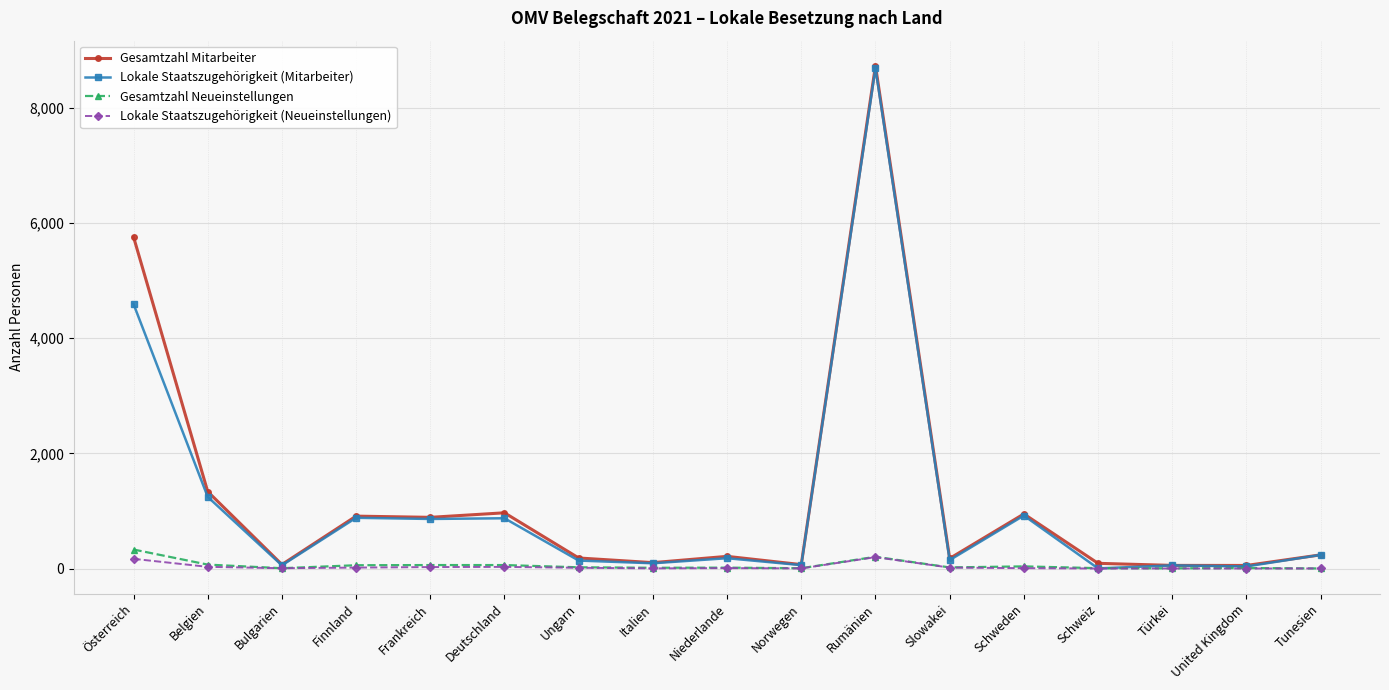

True or false: Gesamtzahl Mitarbeiter has more than 1 points higher than both neighbors.

True